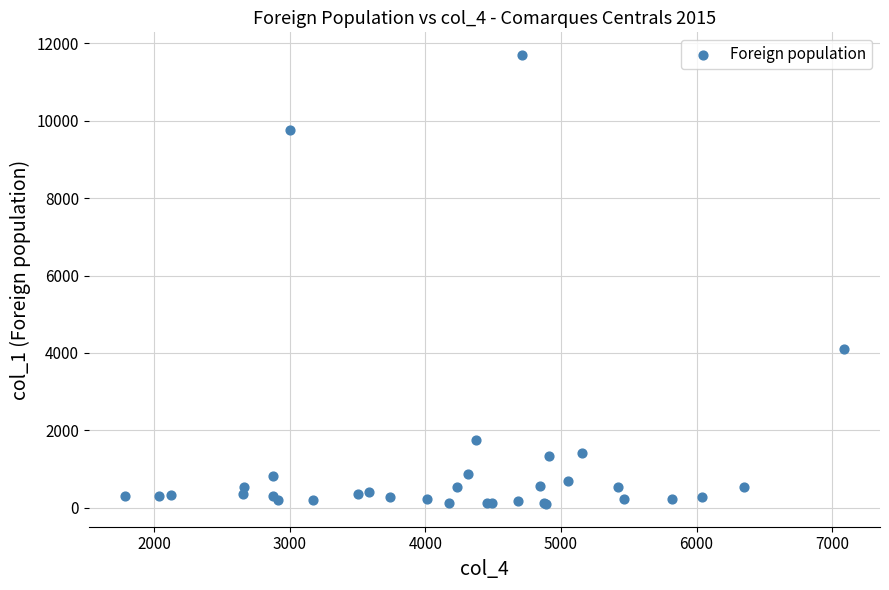

What Y value in the scatter plot is closest to 5896?

4112